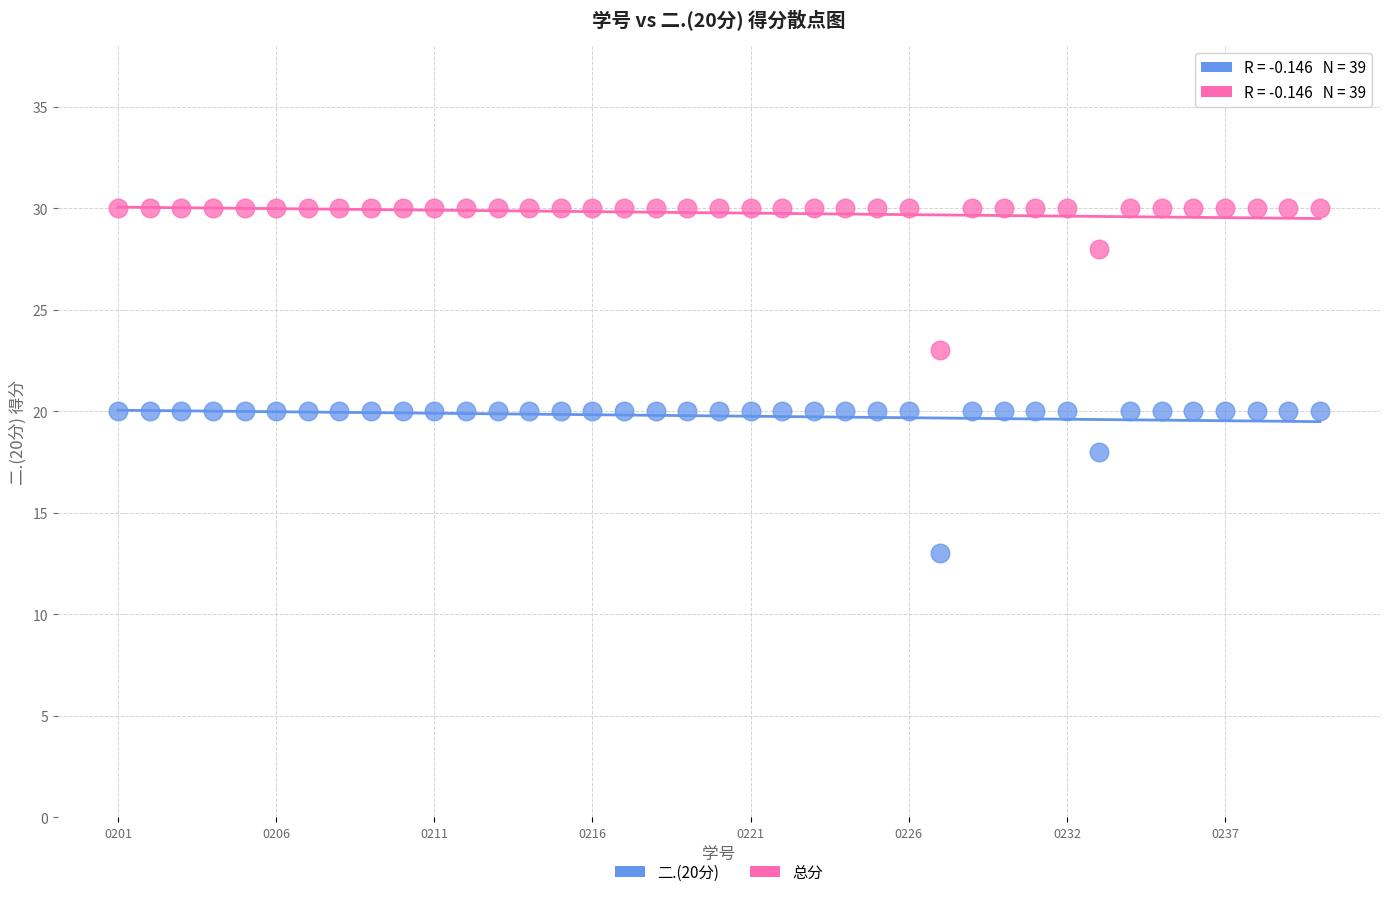

What are all the series names shown in the legend?

二.(20分), 总分